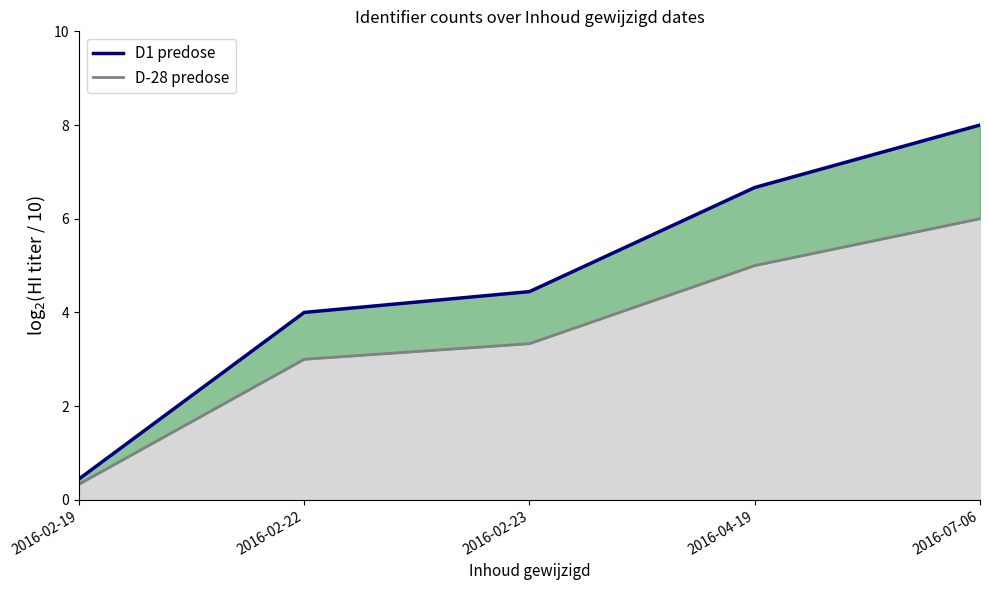

The chart shows a value of 8.0 at 2016-07-06. True or false?

True